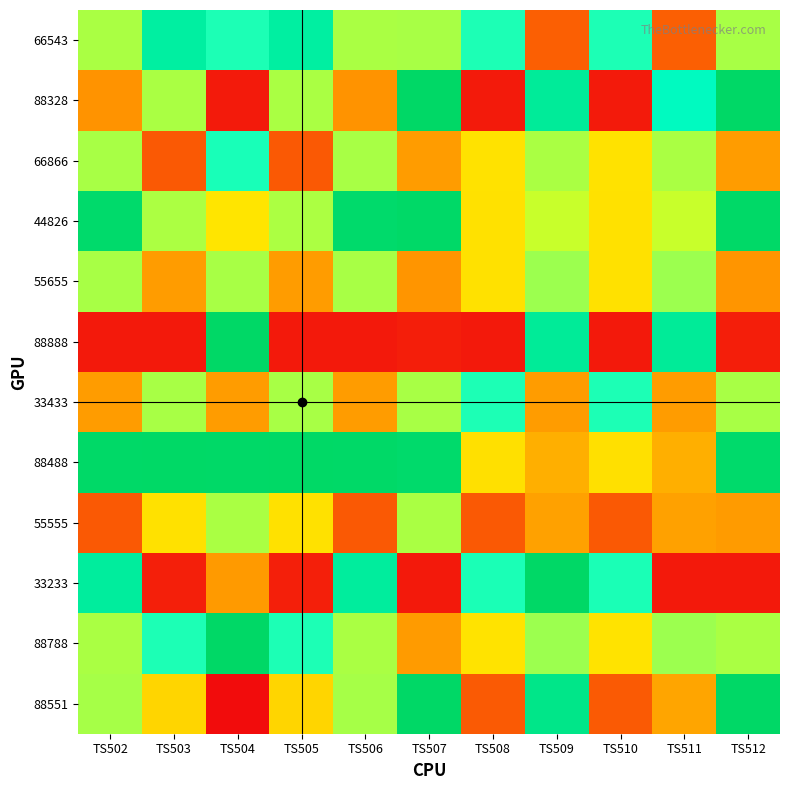

Which series changed the most between TS502 and TS512?

33233